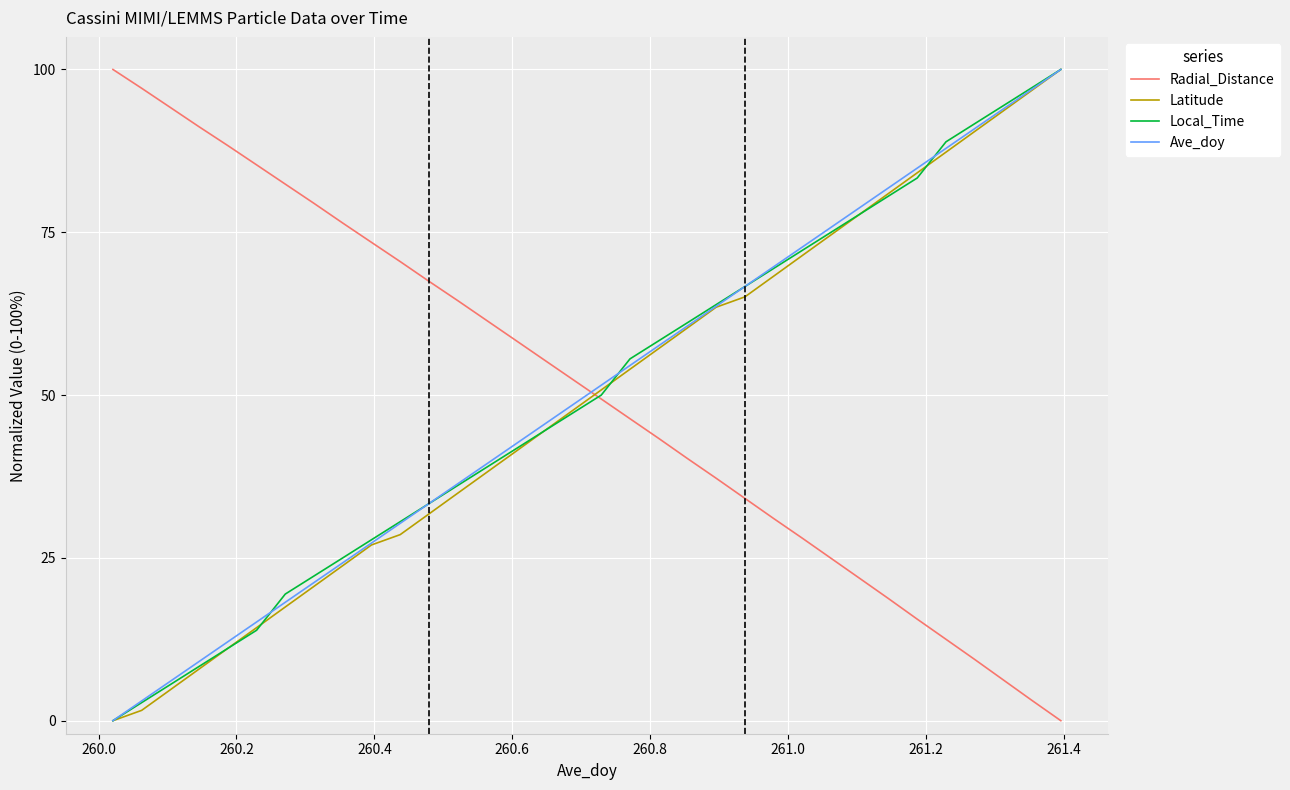

How many values in the Local_Time series are below 50?

17